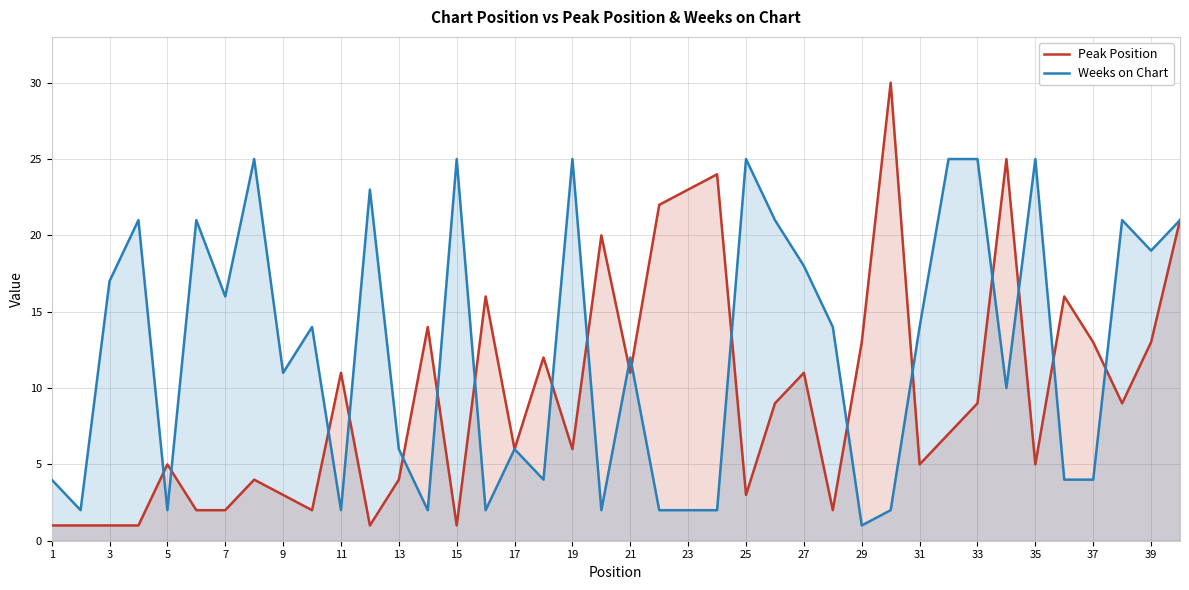

True or false: Peak Position has a value of 1 at 7.

False